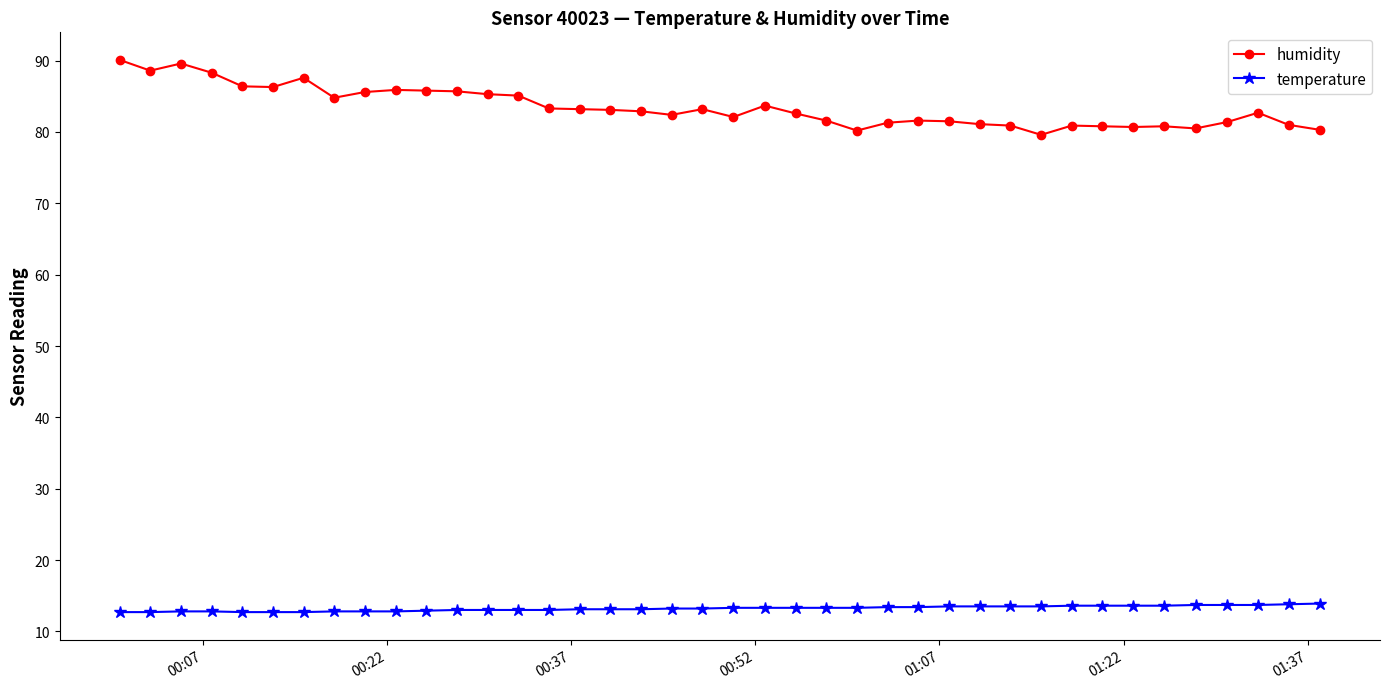

Rank the series by their average value, from highest to lowest.

humidity, temperature